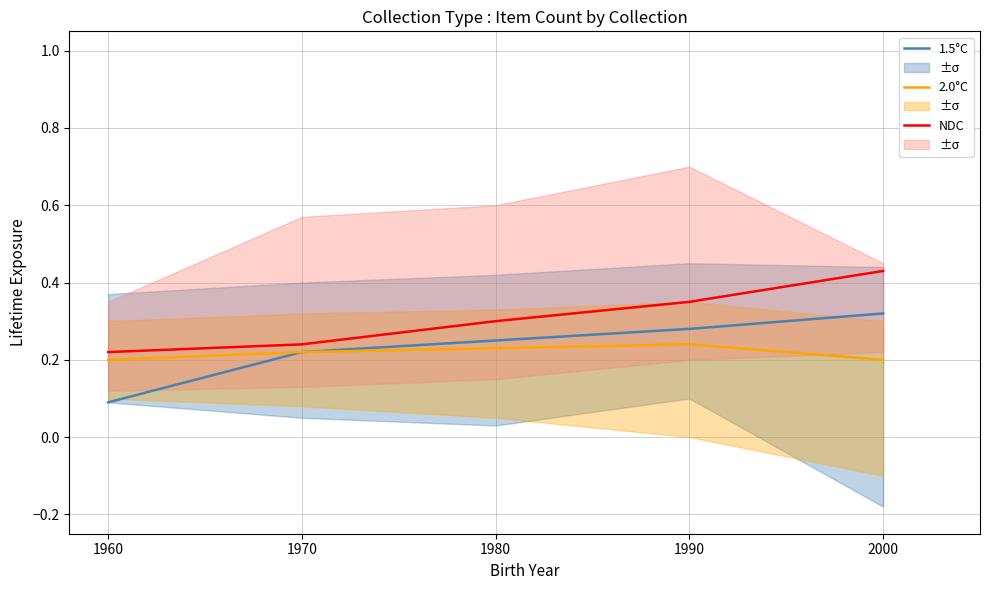

At which label is 1.5°C closest to 0?

1960